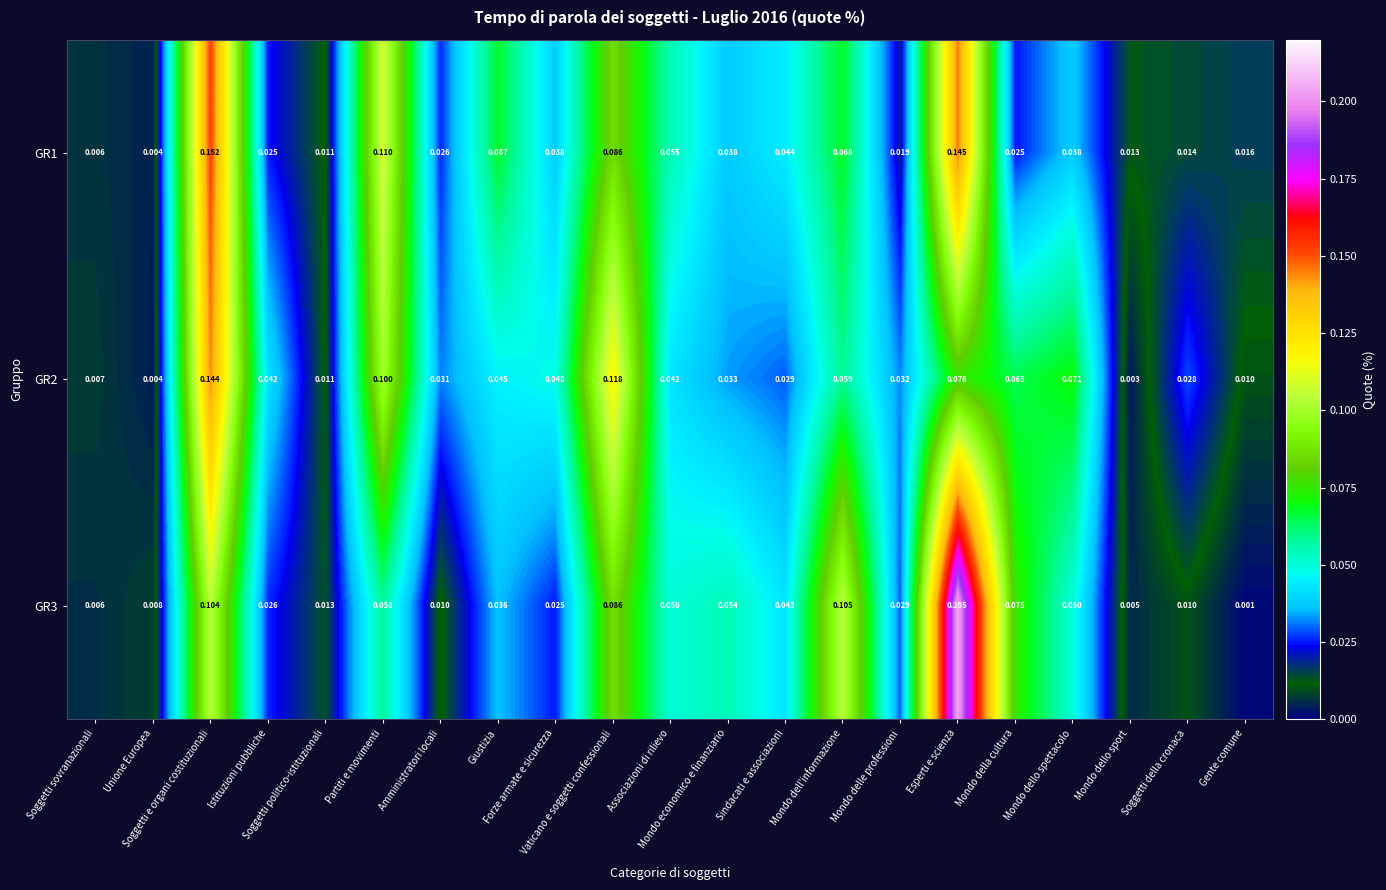

Reading left to right, list all the values displayed in this chart.

GR1: Soggetti sovranazionali=0.0	Unione Europea=0.0	Soggetti e organi costituzionali=0.2	Istituzioni pubbliche=0.0	Soggetti politico-istituzionali=0.0	Partiti e movimenti=0.1	Amministratori locali=0.0	Giustizia=0.1	Forze armate e sicurezza=0.0	Vaticano e soggetti confessionali=0.1	Associazioni di rilievo=0.1	Mondo economico e finanziario=0.0	Sindacati e associazioni=0.0	Mondo dell'informazione=0.1	Mondo delle professioni=0.0	Esperti e scienza=0.1	Mondo della cultura=0.0	Mondo dello spettacolo=0.0	Mondo dello sport=0.0	Soggetti della cronaca=0.0	Gente comune=0.0
GR2: Soggetti sovranazionali=0.0	Unione Europea=0.0	Soggetti e organi costituzionali=0.1	Istituzioni pubbliche=0.0	Soggetti politico-istituzionali=0.0	Partiti e movimenti=0.1	Amministratori locali=0.0	Giustizia=0.0	Forze armate e sicurezza=0.0	Vaticano e soggetti confessionali=0.1	Associazioni di rilievo=0.0	Mondo economico e finanziario=0.0	Sindacati e associazioni=0.0	Mondo dell'informazione=0.1	Mondo delle professioni=0.0	Esperti e scienza=0.1	Mondo della cultura=0.1	Mondo dello spettacolo=0.1	Mondo dello sport=0.0	Soggetti della cronaca=0.0	Gente comune=0.0
GR3: Soggetti sovranazionali=0.0	Unione Europea=0.0	Soggetti e organi costituzionali=0.1	Istituzioni pubbliche=0.0	Soggetti politico-istituzionali=0.0	Partiti e movimenti=0.1	Amministratori locali=0.0	Giustizia=0.0	Forze armate e sicurezza=0.0	Vaticano e soggetti confessionali=0.1	Associazioni di rilievo=0.1	Mondo economico e finanziario=0.1	Sindacati e associazioni=0.0	Mondo dell'informazione=0.1	Mondo delle professioni=0.0	Esperti e scienza=0.2	Mondo della cultura=0.1	Mondo dello spettacolo=0.1	Mondo dello sport=0.0	Soggetti della cronaca=0.0	Gente comune=0.0